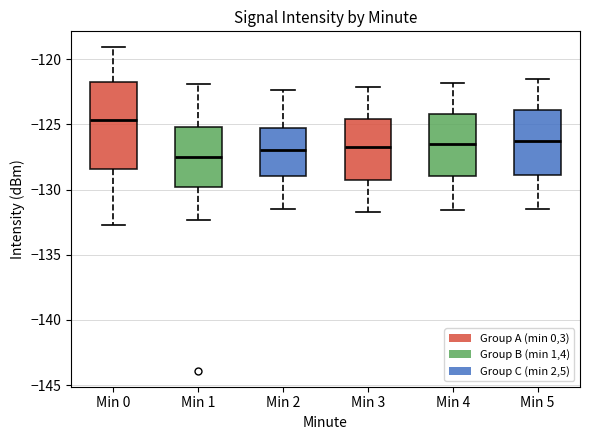

Where is the lower edge of the box for Min 4 on the y-axis? The values are not printed on the chart, so give them approximately, as read against the axis.

-129.0